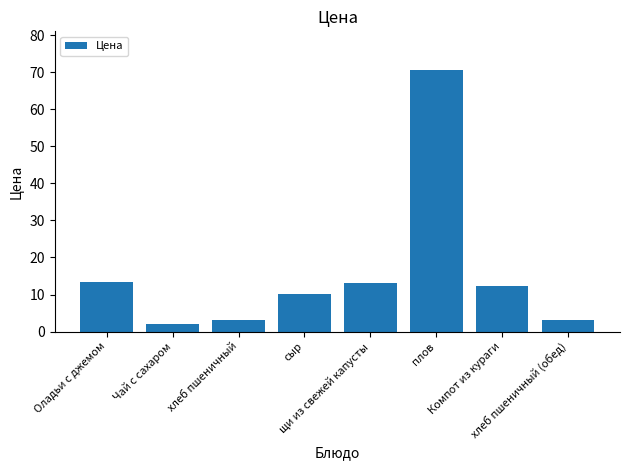

What is the change in value from Оладьи с джемом to плов?

+57.2